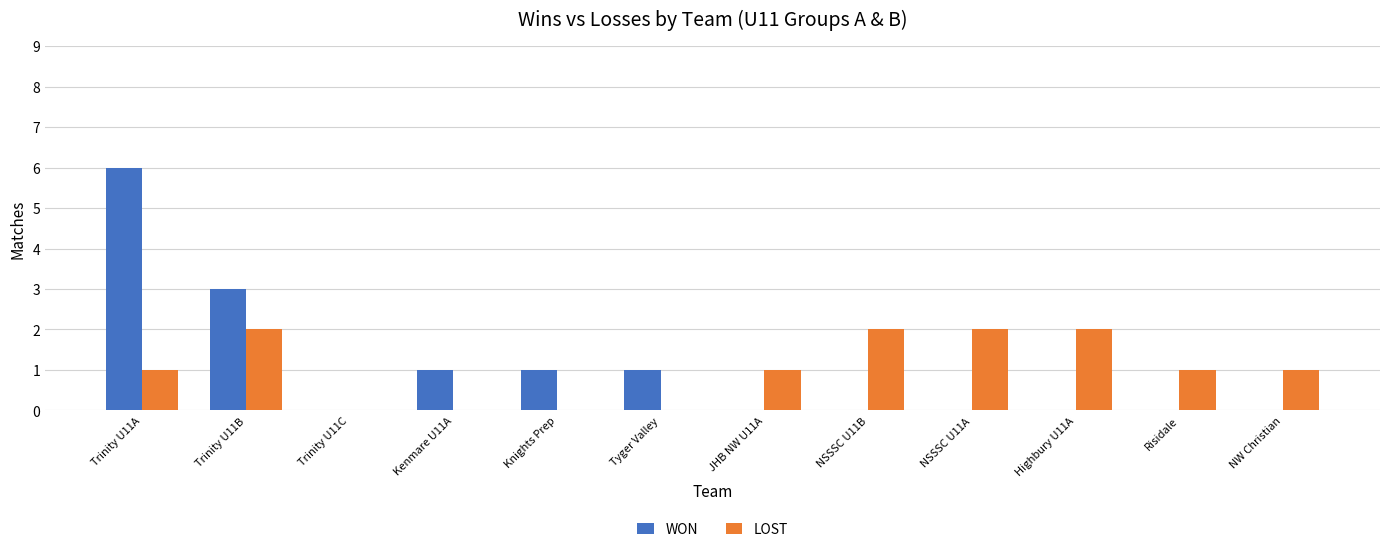

The value of LOST at NSSSC U11B is 2. True or false?

True